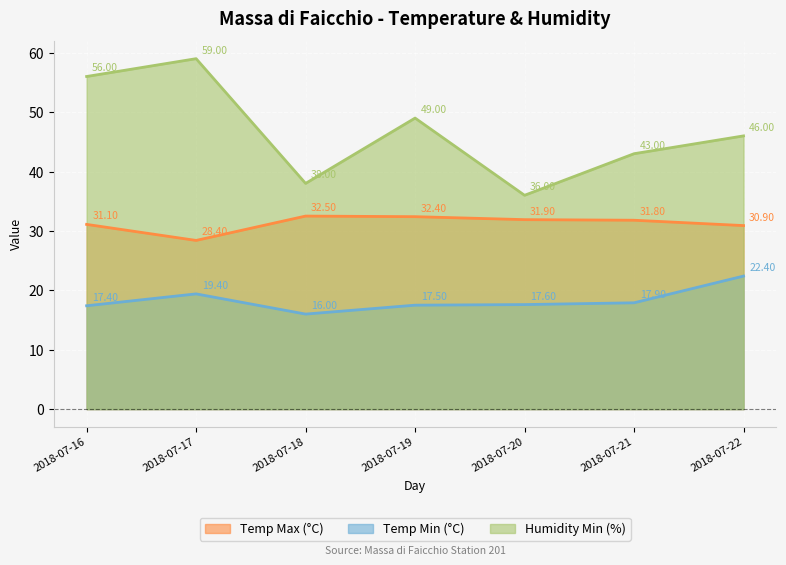

What is the value of the Temp Max (°C) point at the 3rd from the left?

32.5